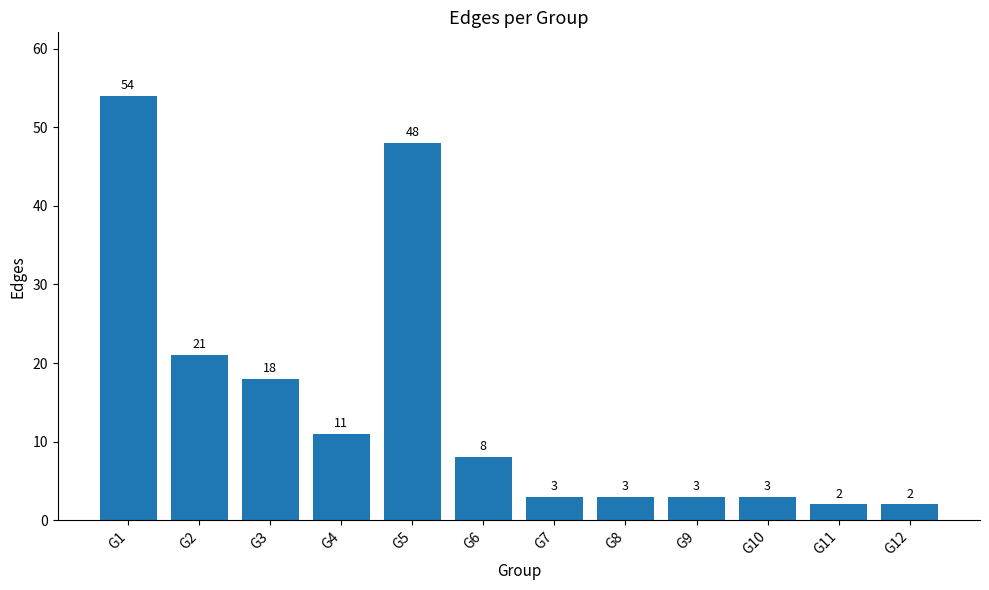

At which label is the value closest to 28?

G2